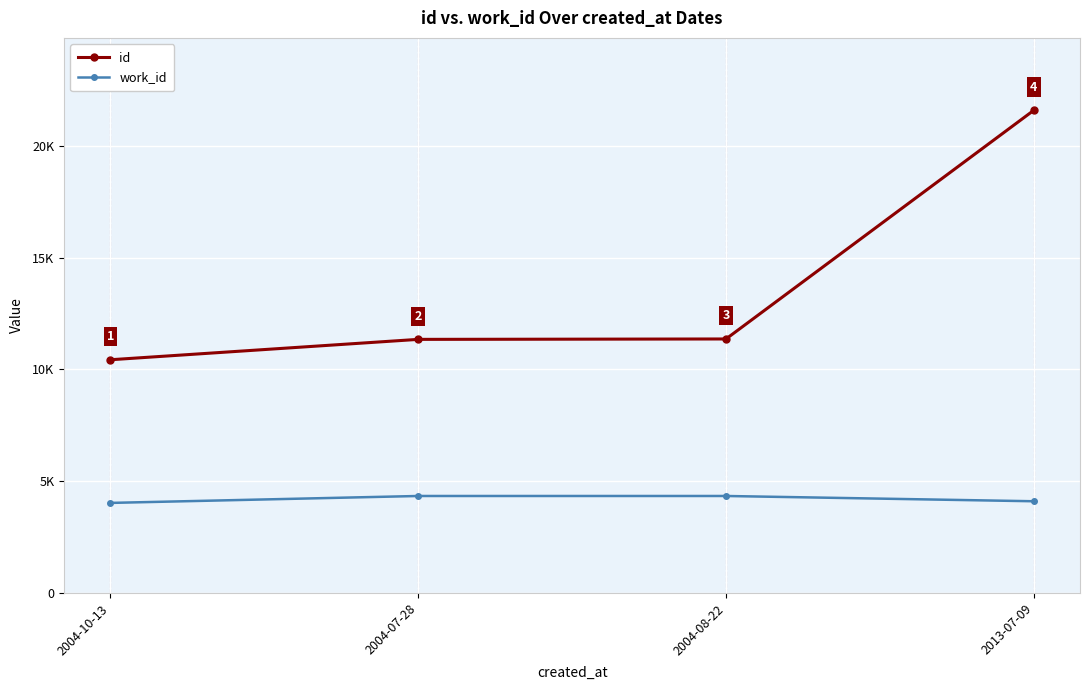

List the labels in order of id value, largest first.

2013-07-09, 2004-08-22, 2004-07-28, 2004-10-13